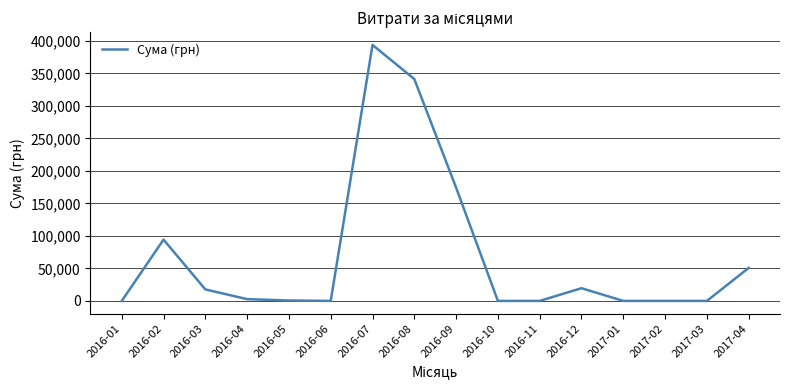

At which label does the data first exceed 2740?

2016-02